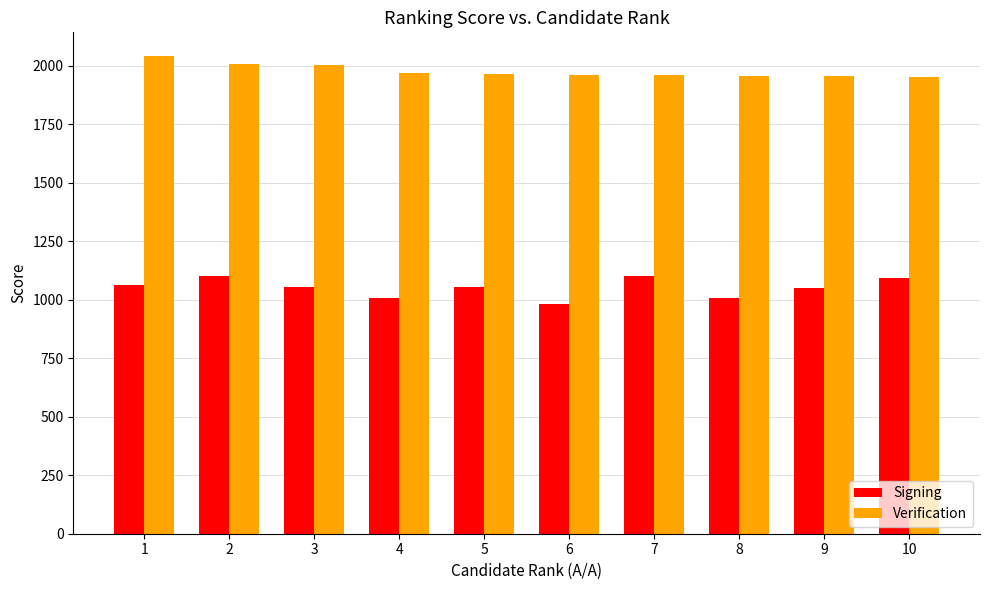

Rank the series by their average value, from lowest to highest.

Signing, Verification